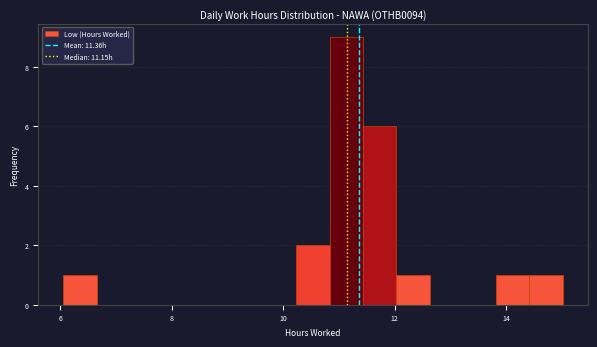

Around what value on the x-axis is the tallest bar? Give the approximate position of its centre, as read against the axis.

11.2